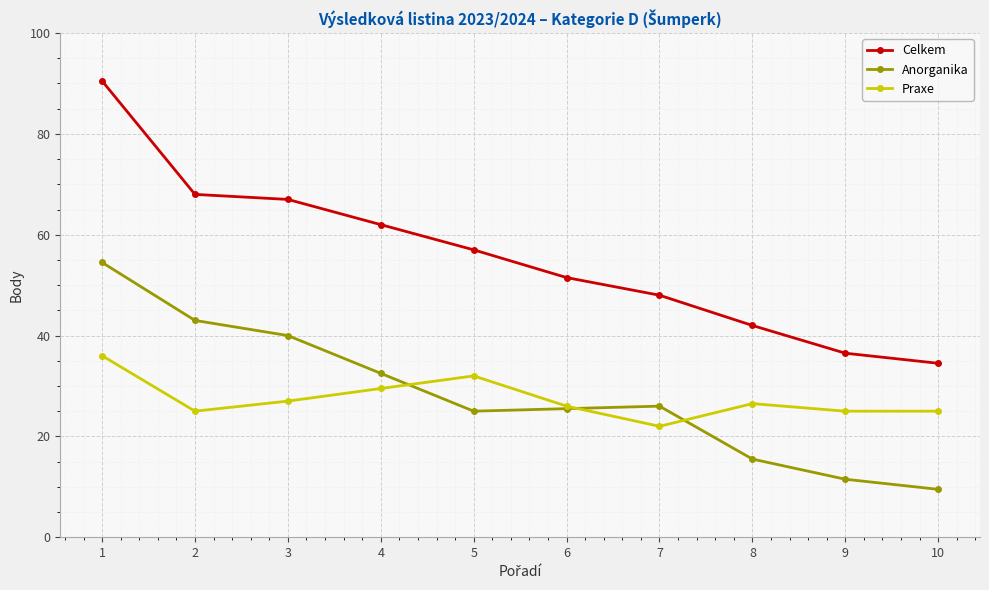

The Praxe series shows 36.0 at 1. True or false?

True